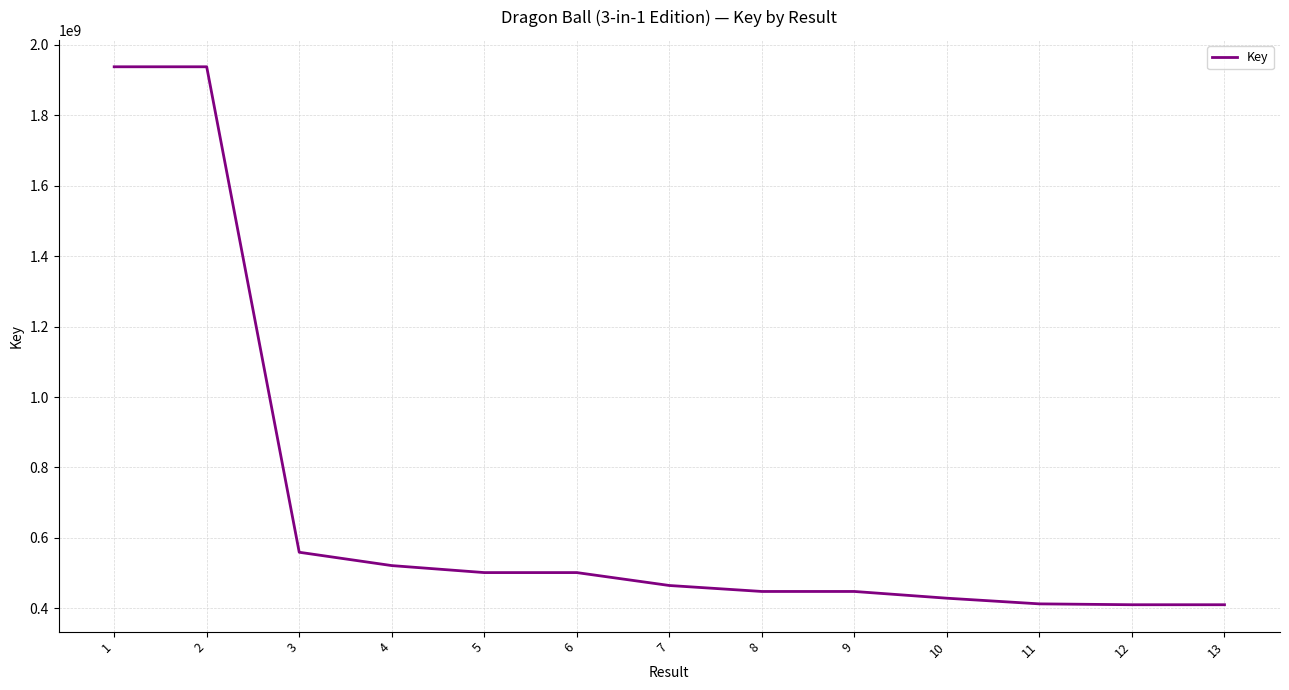

How many lines are shown in the chart?

1